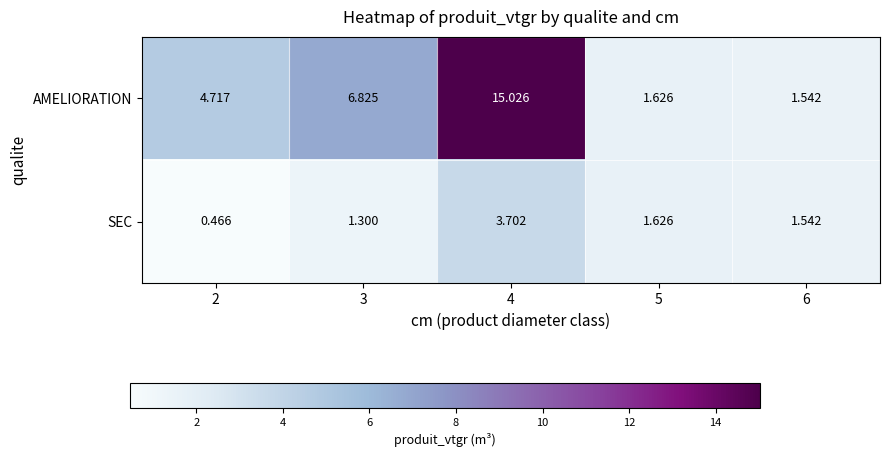

At which category does the chart reach its minimum across all series?

2